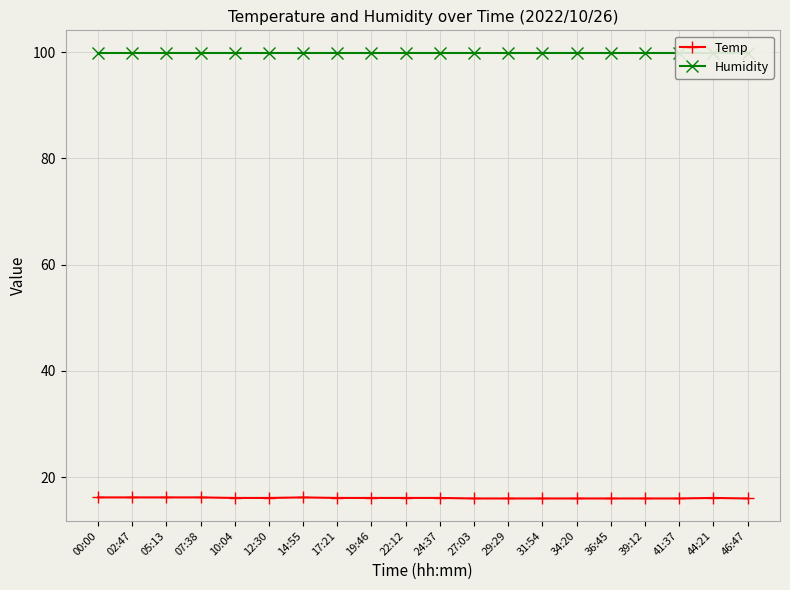

True or false: Humidity has a value of 99.9 at 46:47.

True